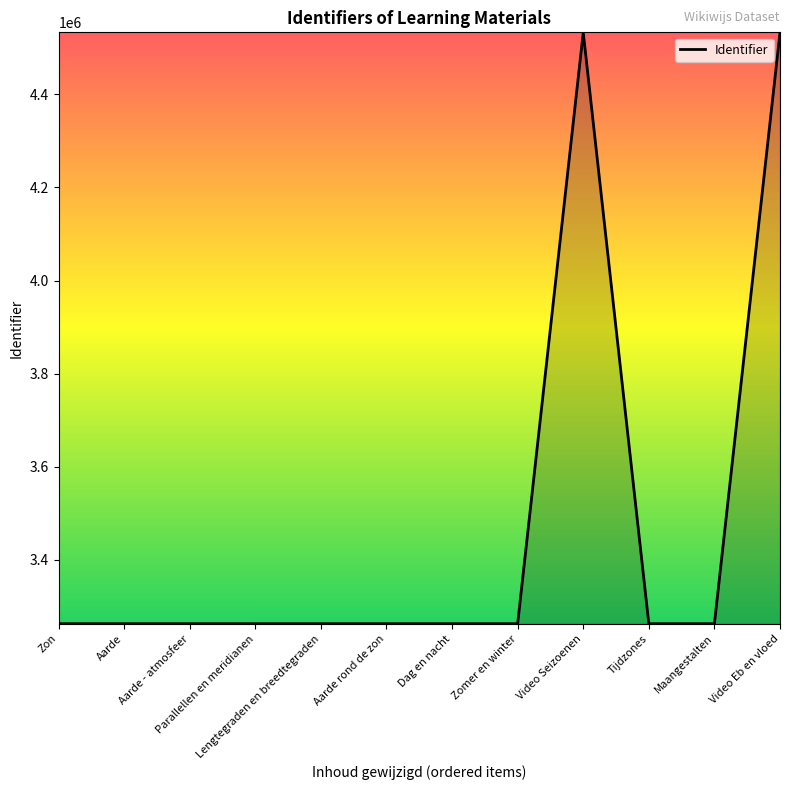

What is the greatest value displayed?

4532926